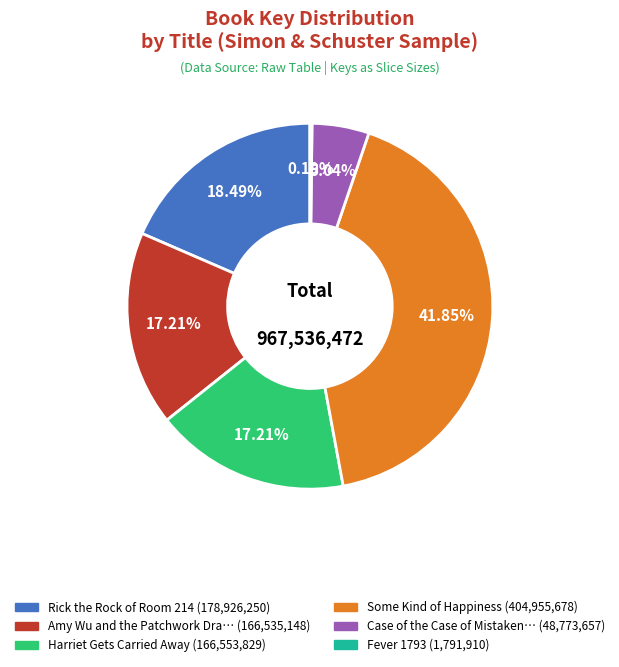

Is there any slice that represents more than half of the pie?

No